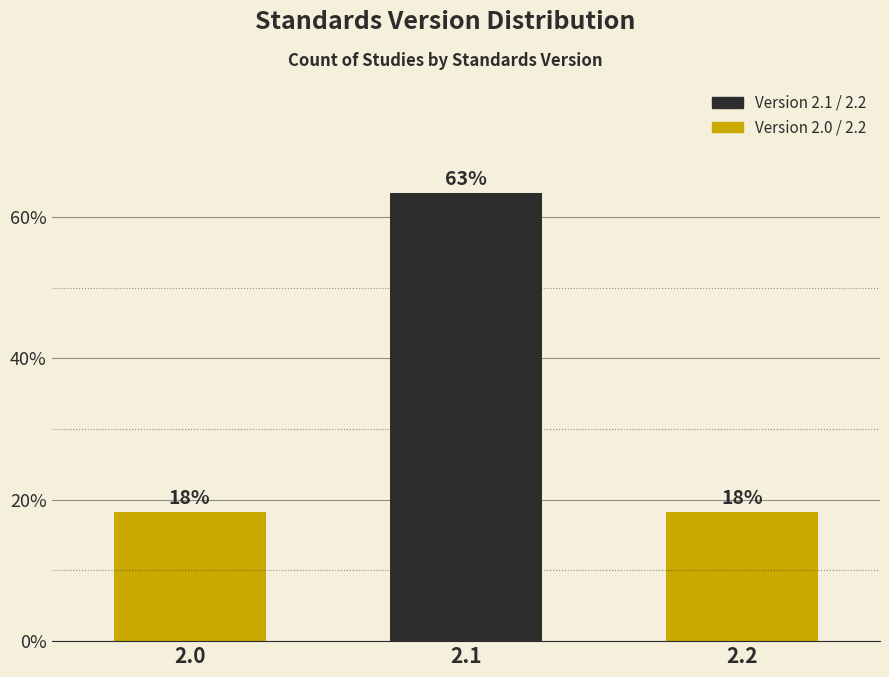

How many bars are there in total?

3